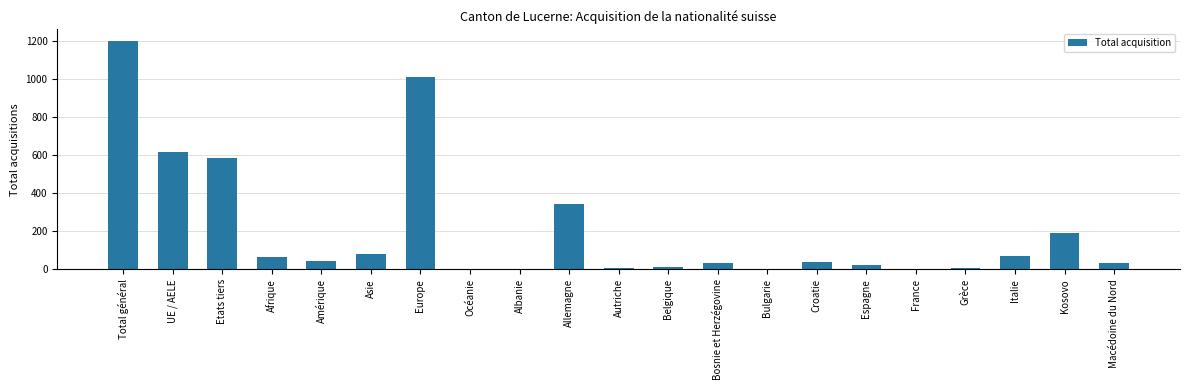

What is the ratio of the value at Kosovo to the value at Macédoine du Nord?

6.0